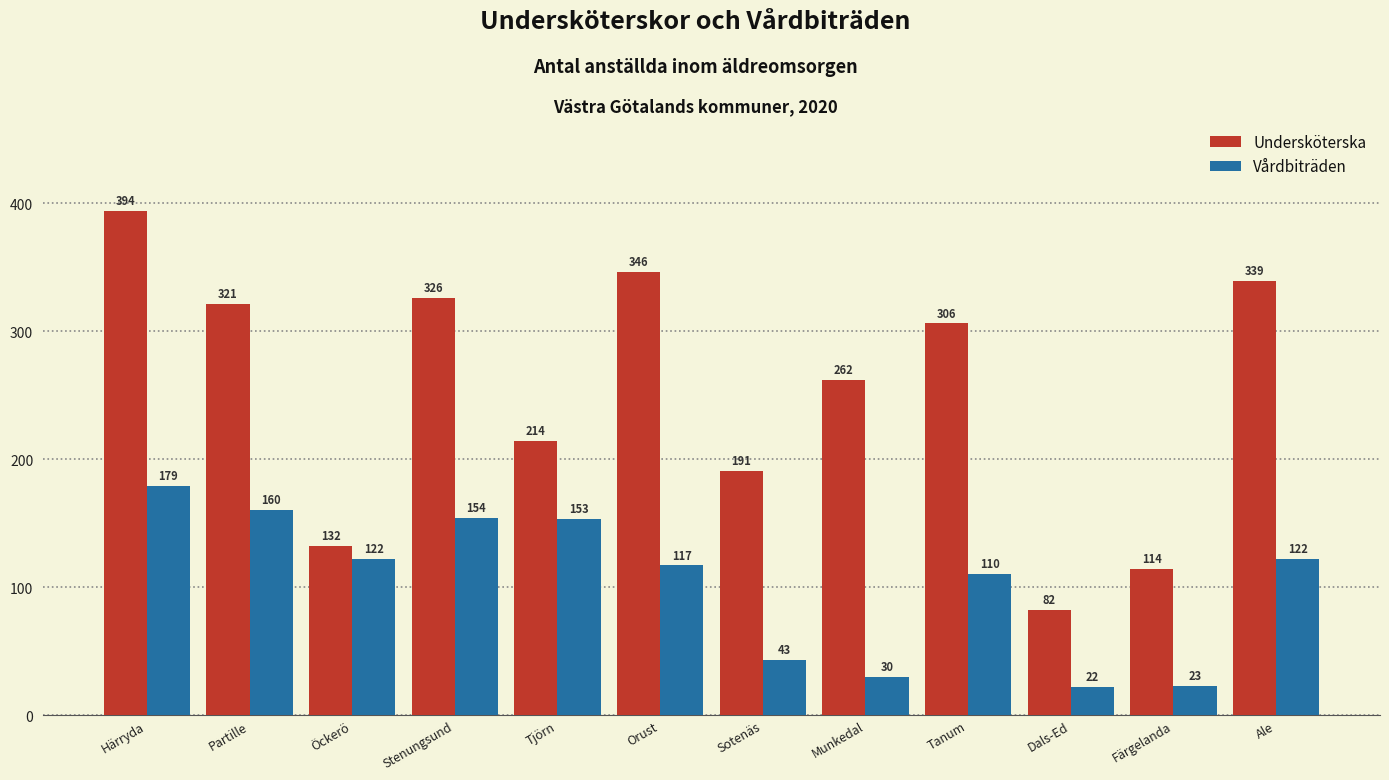

Which series has the largest total across all categories?

Undersköterska